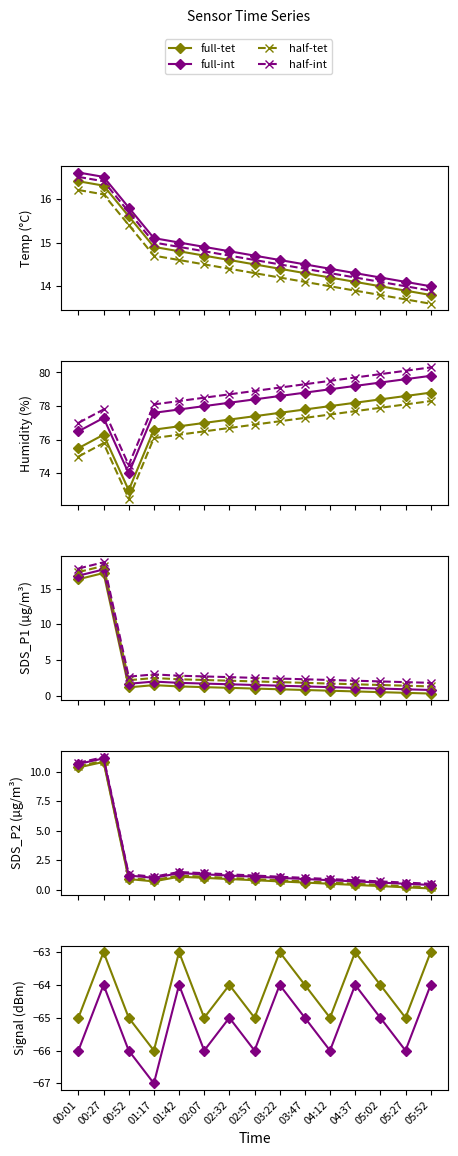

True or false: Humidity and Temp intersect in this chart.

False